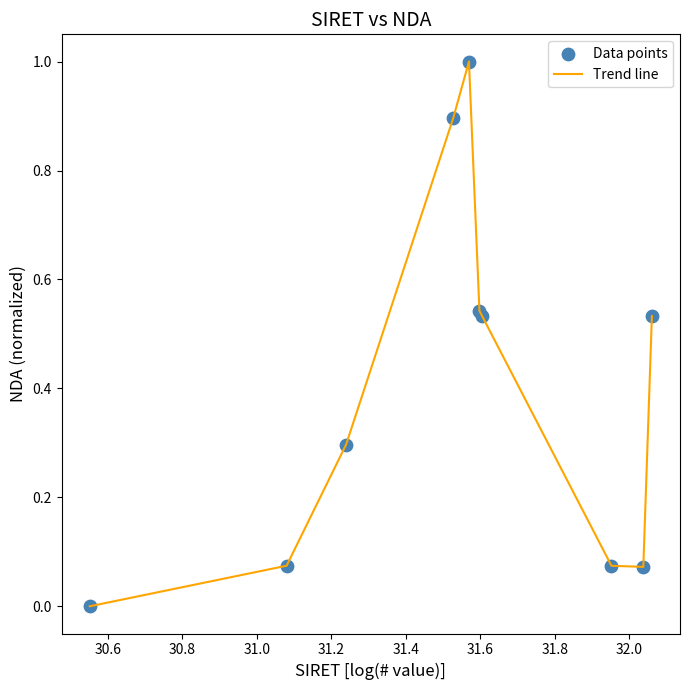

What is the greatest value displayed?

1.0